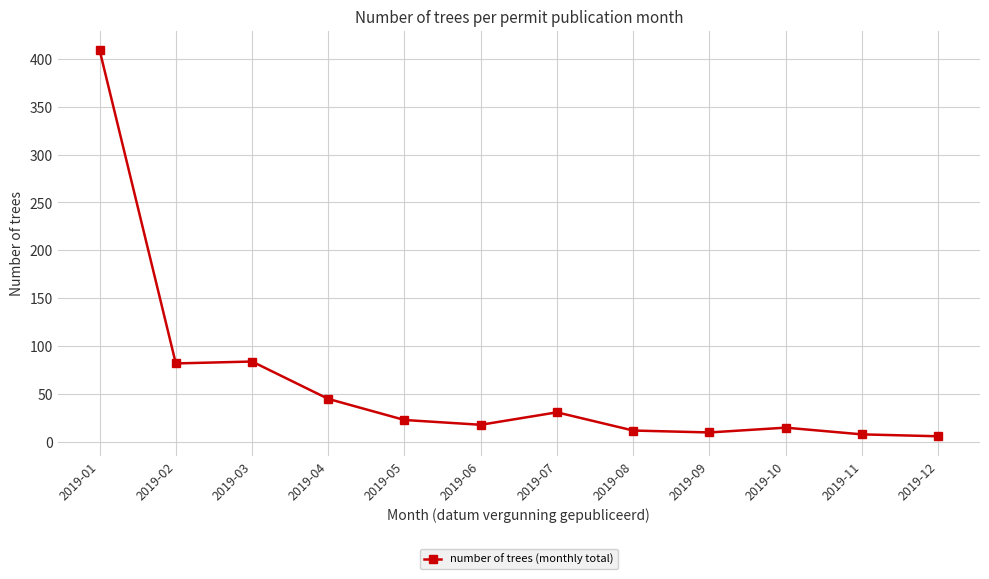

What is the difference between the values at 2019-03 and 2019-09?

74